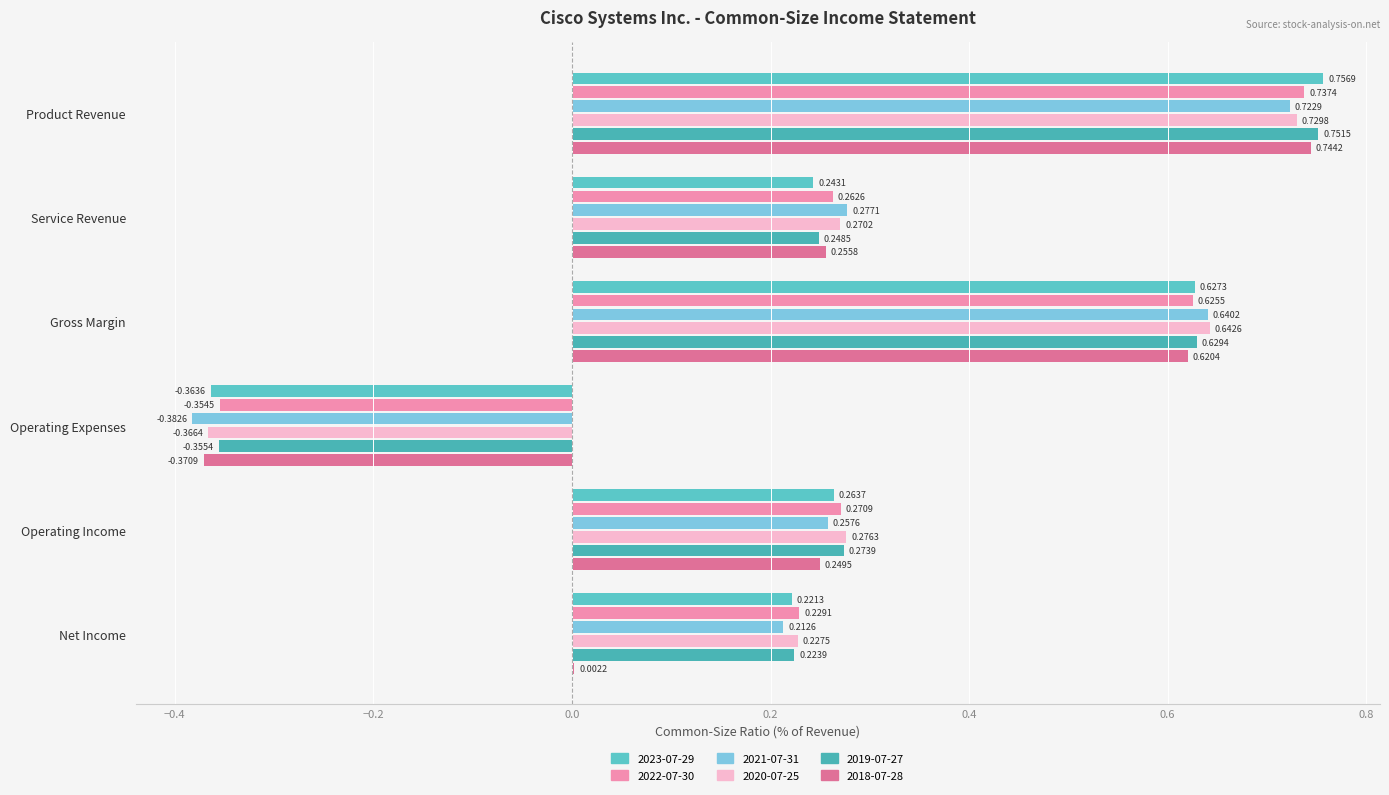

Which series changed the most between Product Revenue and Net Income?

2018-07-28